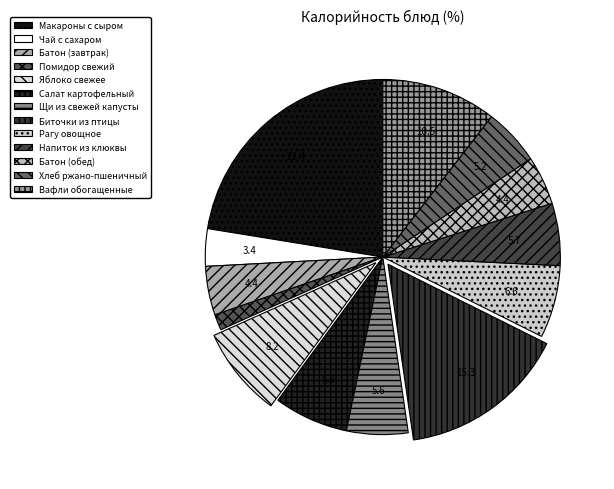

How many segments does this pie chart have?

13